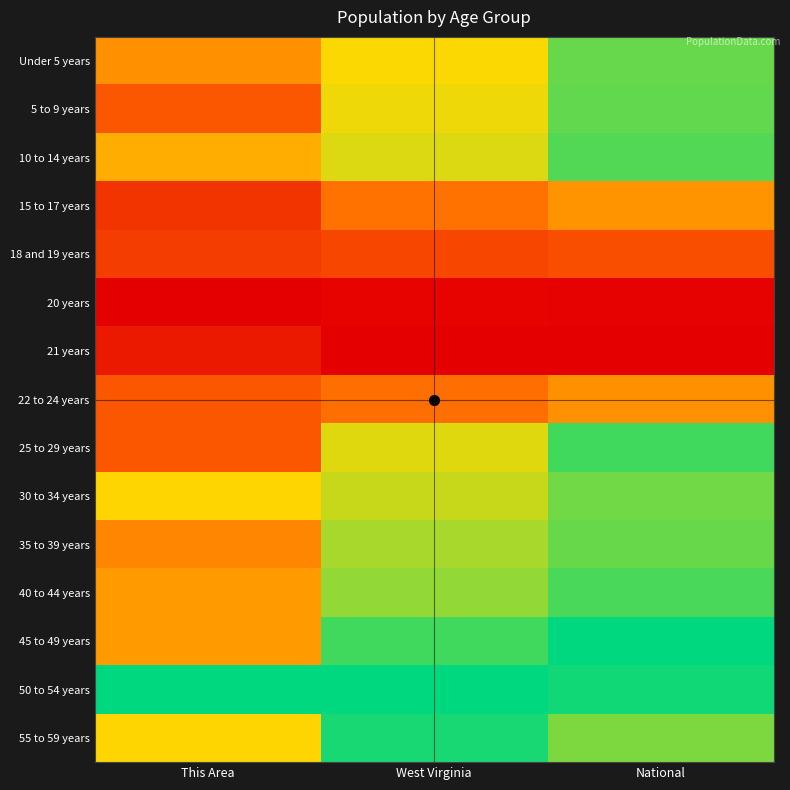

At how many categories does at least one series exceed 0?

3